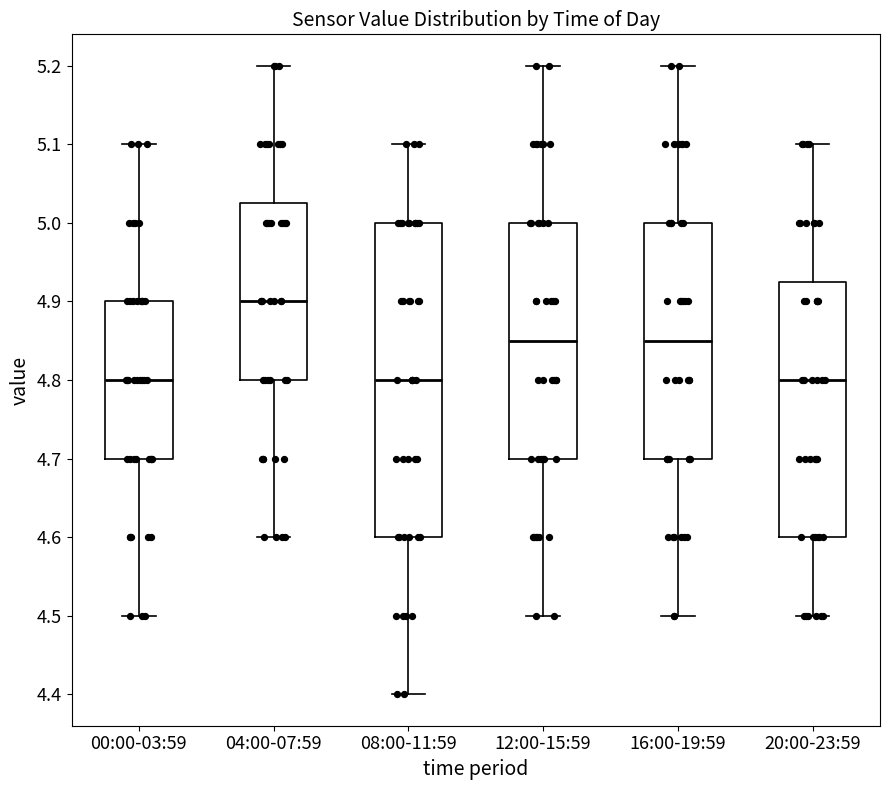

Reading left to right, read every box against the y-axis: the position of its median line, the range the box covers, and the ends of its whiskers. The values are not printed on the chart, so give them approximately, as read against the axis.

00:00-03:59: median 4.80, box 4.70 to 4.90, whiskers 4.50 to 5.10
04:00-07:59: median 4.90, box 4.80 to 5.03, whiskers 4.60 to 5.20
08:00-11:59: median 4.80, box 4.60 to 5.00, whiskers 4.40 to 5.10
12:00-15:59: median 4.85, box 4.70 to 5.00, whiskers 4.50 to 5.20
16:00-19:59: median 4.85, box 4.70 to 5.00, whiskers 4.50 to 5.20
20:00-23:59: median 4.80, box 4.60 to 4.93, whiskers 4.50 to 5.10